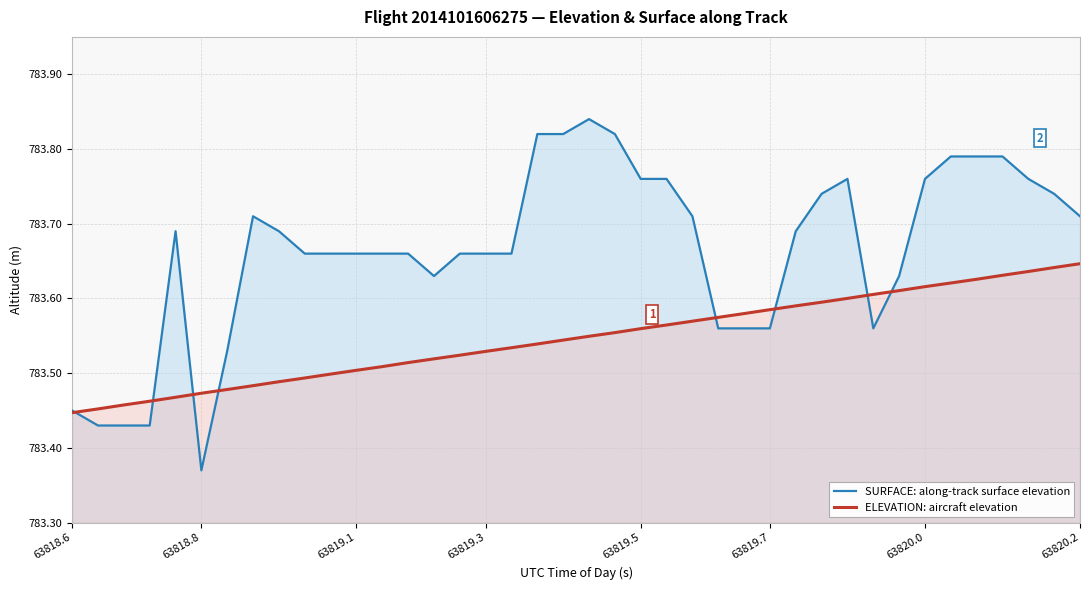

Rank the series by their average value, from highest to lowest.

SURFACE: along-track surface elevation, ELEVATION: aircraft elevation